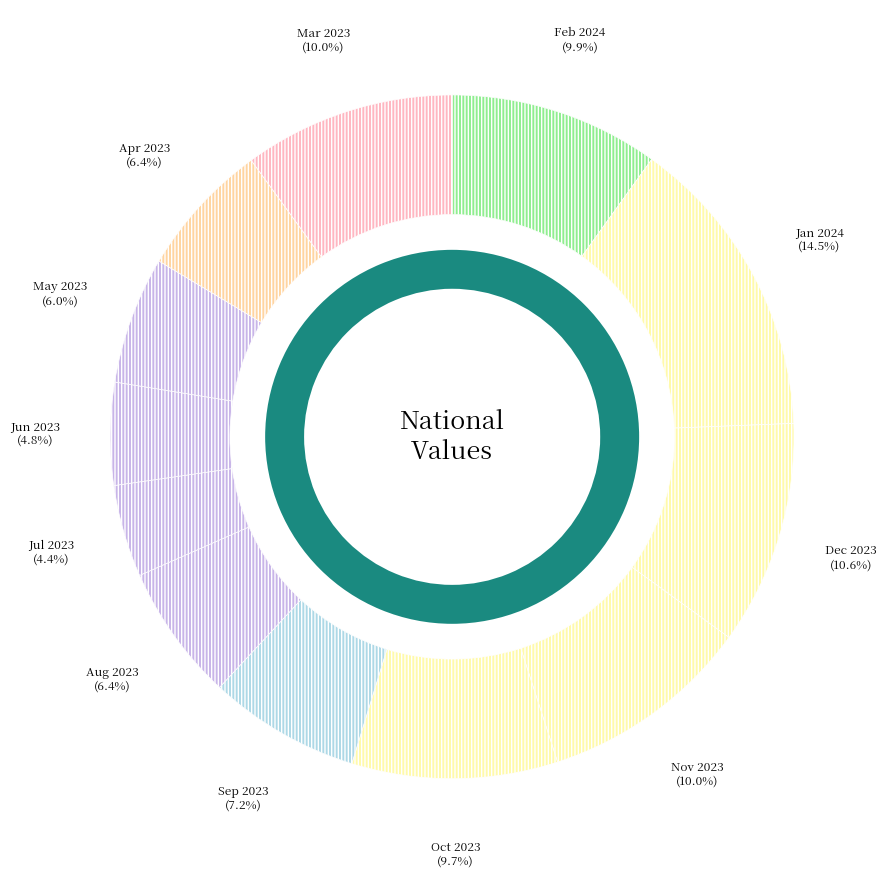

What is the ratio of the value at May 2023 to the value at Mar 2023?

0.6